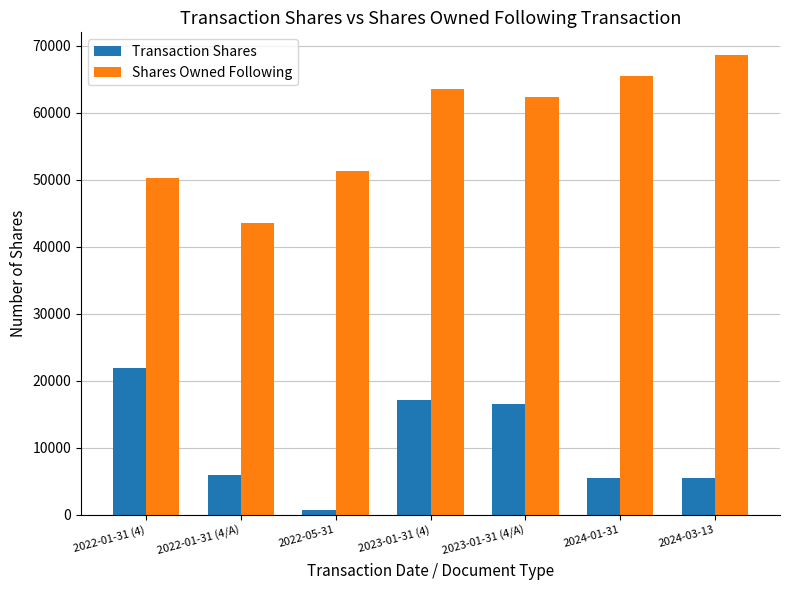

Are the bars grouped side by side (vs. stacked)?

Yes